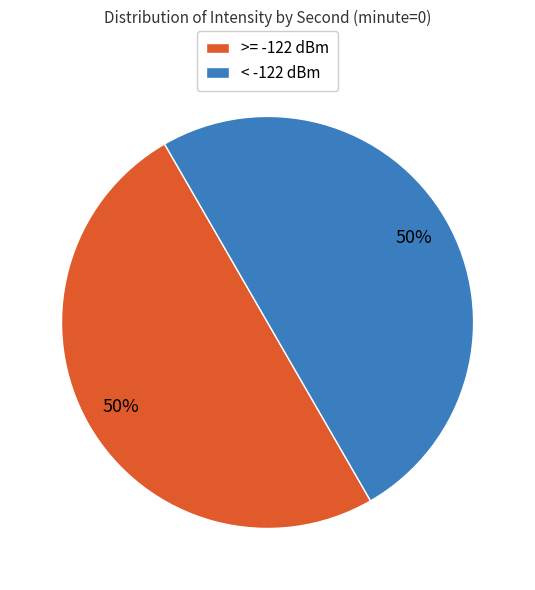

Approximately how many times larger is the value at >= -122 dBm compared to < -122 dBm?

1.0